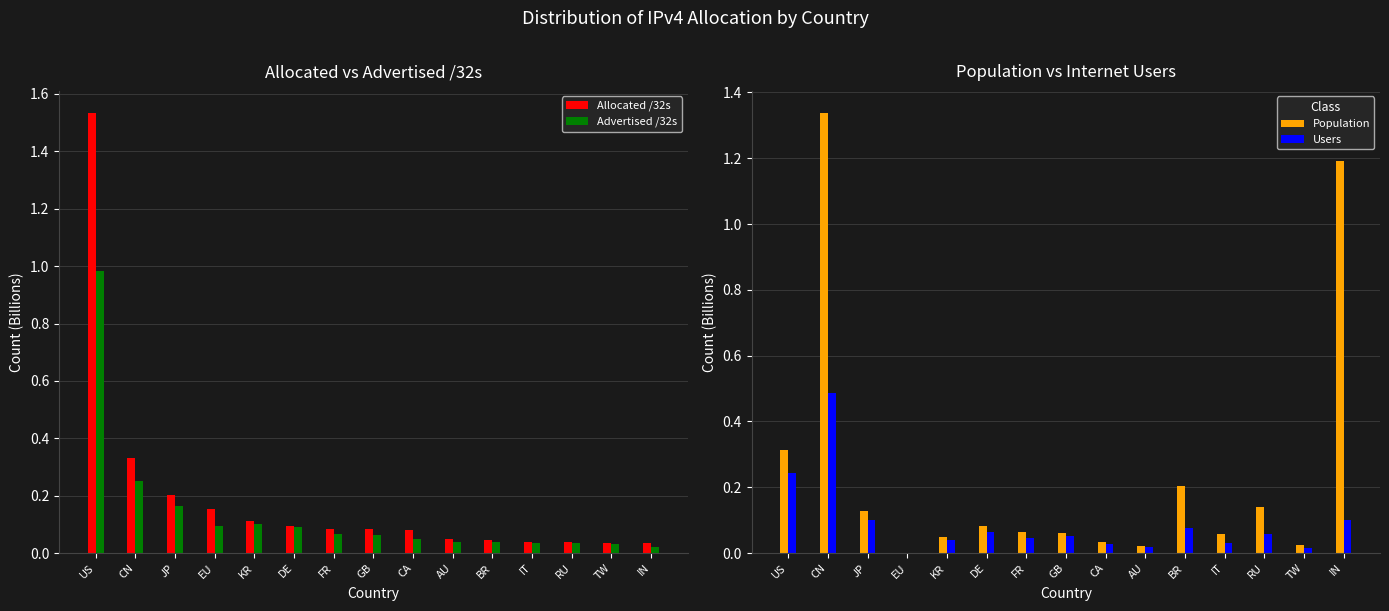

Between CN and EU, which series saw the biggest shift?

Population